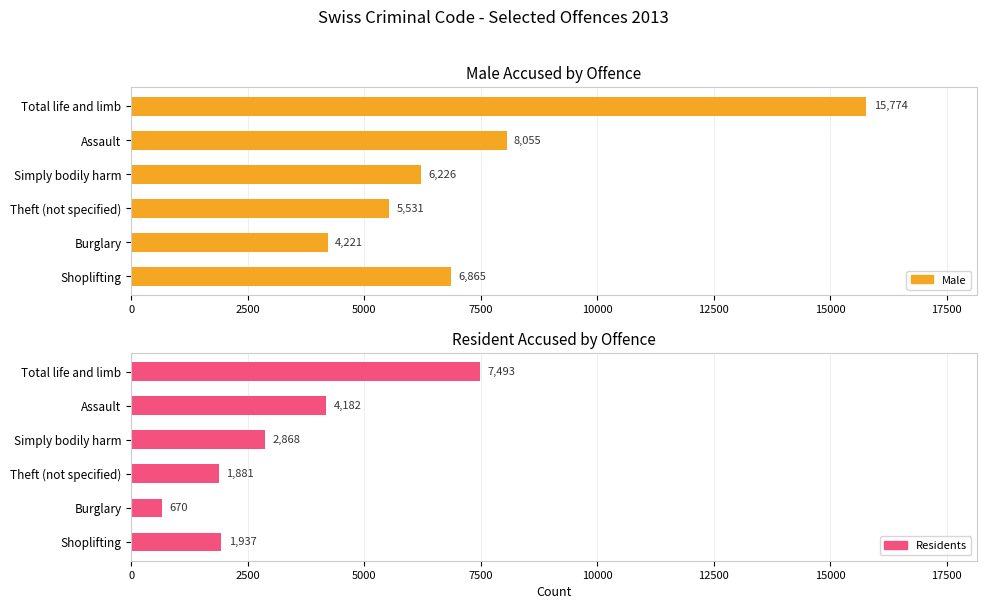

True or false: Male has a value of 3214 at 2500.

False